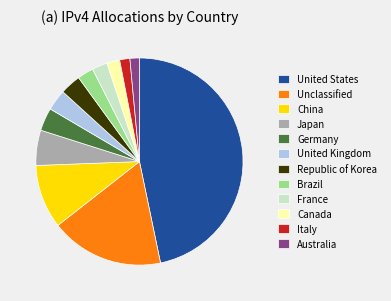

Combined, do Germany and Brazil account for over 50%?

No